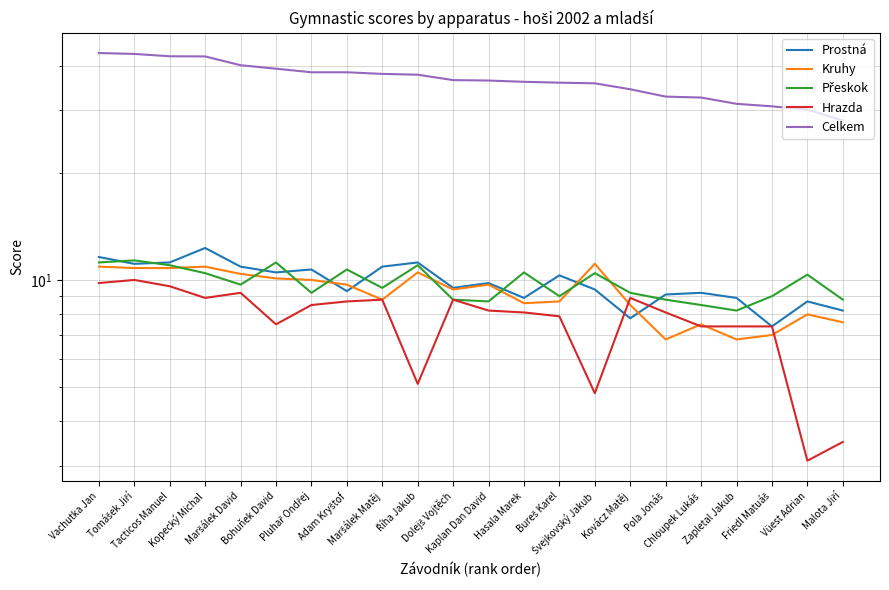

How many lines are shown in the chart?

5